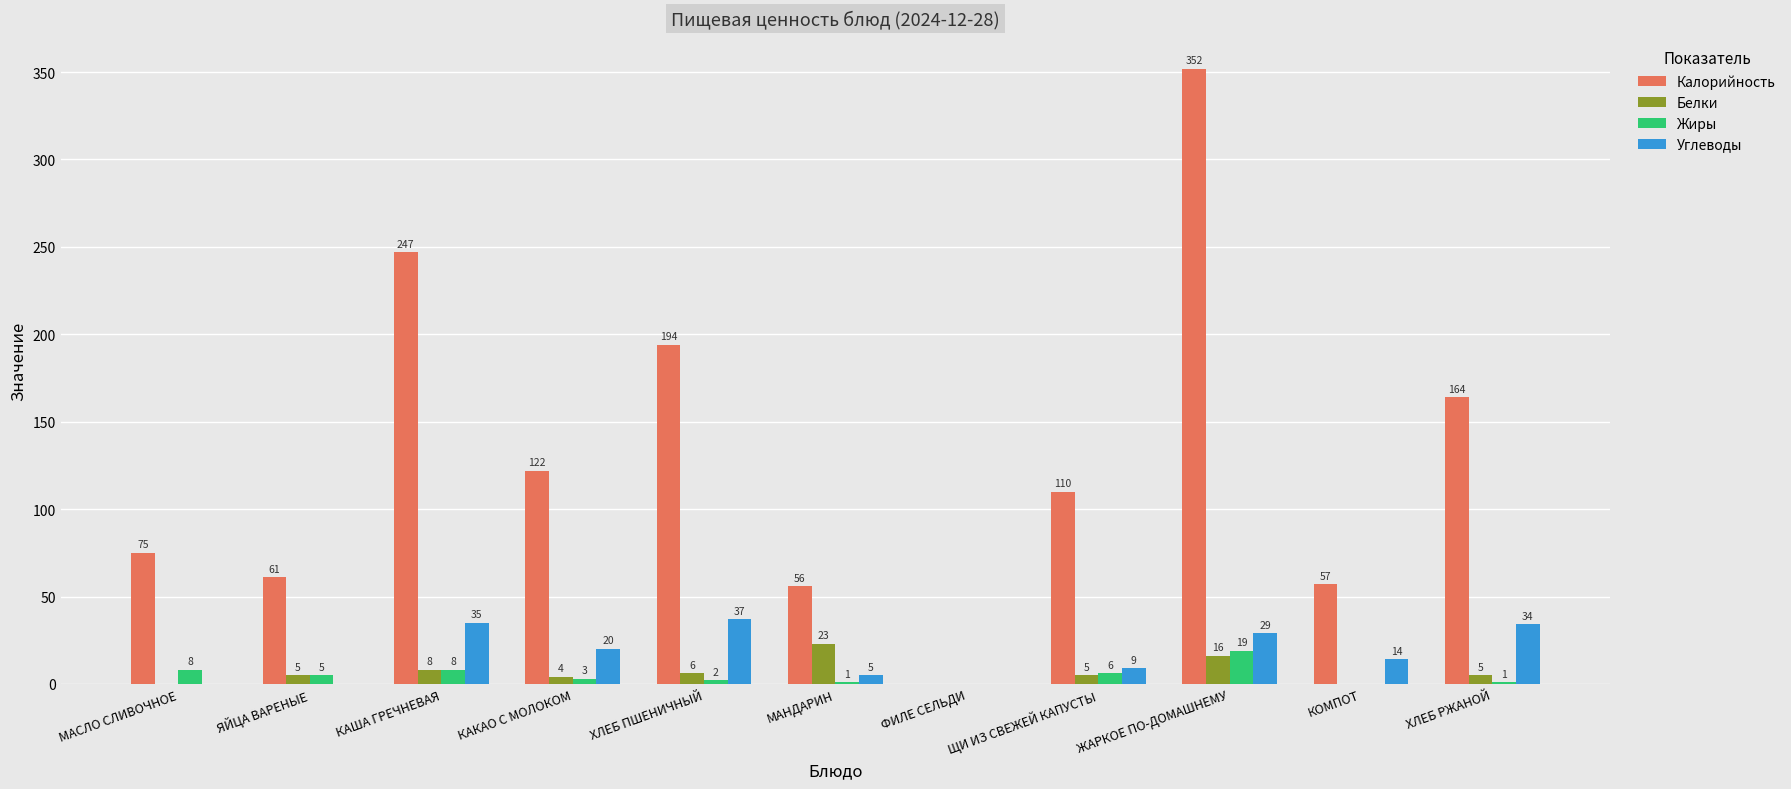

Reading left to right, transcribe all the data shown in this chart.

Калорийность: МАСЛО СЛИВОЧНОЕ=75	ЯЙЦА ВАРЕНЫЕ=61	КАША ГРЕЧНЕВАЯ=247	КАКАО С МОЛОКОМ=122	ХЛЕБ ПШЕНИЧНЫЙ=194	МАНДАРИН=56	ФИЛЕ СЕЛЬДИ=0	ЩИ ИЗ СВЕЖЕЙ КАПУСТЫ=110	ЖАРКОЕ ПО-ДОМАШНЕМУ=352	КОМПОТ=57	ХЛЕБ РЖАНОЙ=164
Белки: МАСЛО СЛИВОЧНОЕ=0	ЯЙЦА ВАРЕНЫЕ=5	КАША ГРЕЧНЕВАЯ=8	КАКАО С МОЛОКОМ=4	ХЛЕБ ПШЕНИЧНЫЙ=6	МАНДАРИН=23	ФИЛЕ СЕЛЬДИ=0	ЩИ ИЗ СВЕЖЕЙ КАПУСТЫ=5	ЖАРКОЕ ПО-ДОМАШНЕМУ=16	КОМПОТ=0	ХЛЕБ РЖАНОЙ=5
Жиры: МАСЛО СЛИВОЧНОЕ=8	ЯЙЦА ВАРЕНЫЕ=5	КАША ГРЕЧНЕВАЯ=8	КАКАО С МОЛОКОМ=3	ХЛЕБ ПШЕНИЧНЫЙ=2	МАНДАРИН=1	ФИЛЕ СЕЛЬДИ=0	ЩИ ИЗ СВЕЖЕЙ КАПУСТЫ=6	ЖАРКОЕ ПО-ДОМАШНЕМУ=19	КОМПОТ=0	ХЛЕБ РЖАНОЙ=1
Углеводы: МАСЛО СЛИВОЧНОЕ=0	ЯЙЦА ВАРЕНЫЕ=0	КАША ГРЕЧНЕВАЯ=35	КАКАО С МОЛОКОМ=20	ХЛЕБ ПШЕНИЧНЫЙ=37	МАНДАРИН=5	ФИЛЕ СЕЛЬДИ=0	ЩИ ИЗ СВЕЖЕЙ КАПУСТЫ=9	ЖАРКОЕ ПО-ДОМАШНЕМУ=29	КОМПОТ=14	ХЛЕБ РЖАНОЙ=34